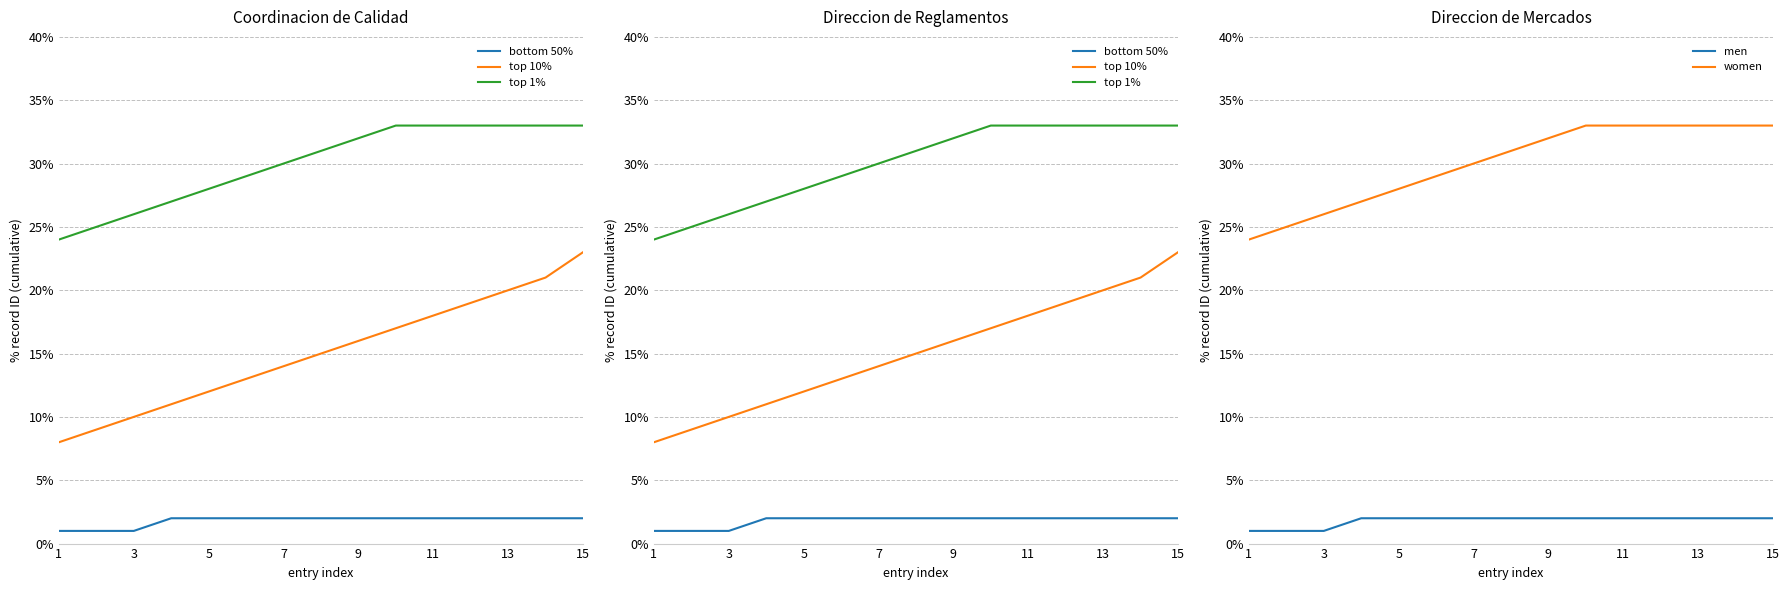

What is the average value of the top 1% series?

30